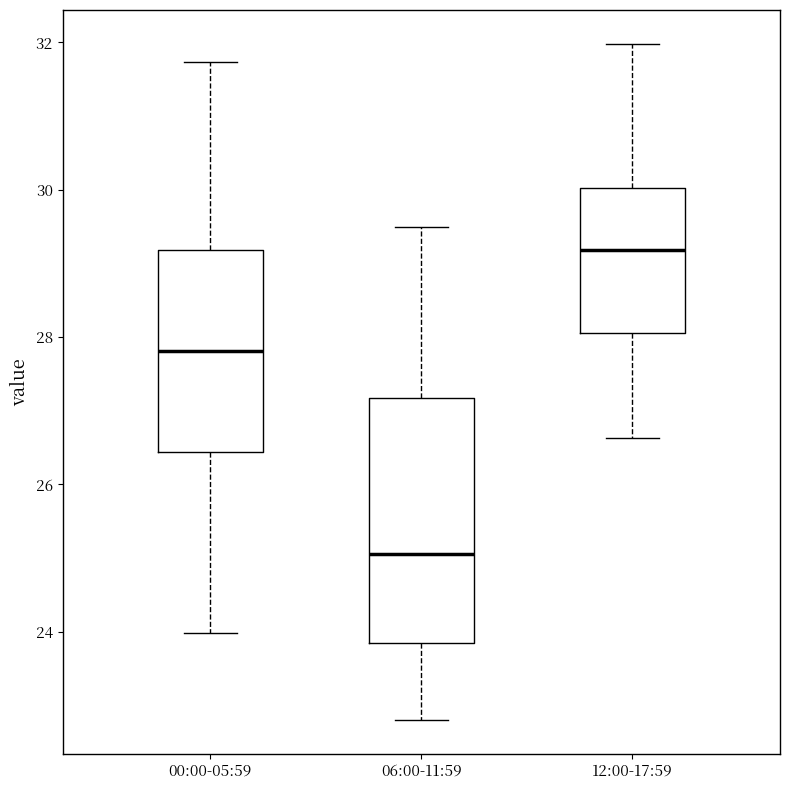

Reading left to right, read every box against the y-axis: the position of its median line, the range the box covers, and the ends of its whiskers. The values are not printed on the chart, so give them approximately, as read against the axis.

00:00-05:59: median 27.8, box 26.4 to 29.2, whiskers 24.0 to 31.8
06:00-11:59: median 25.0, box 23.8 to 27.2, whiskers 22.8 to 29.6
12:00-17:59: median 29.2, box 28.0 to 30.0, whiskers 26.6 to 32.0